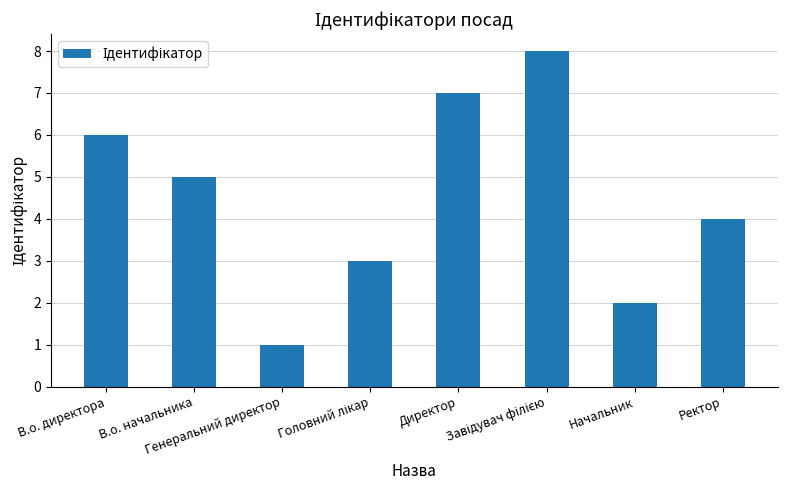

What is the maximum value shown in the chart?

8